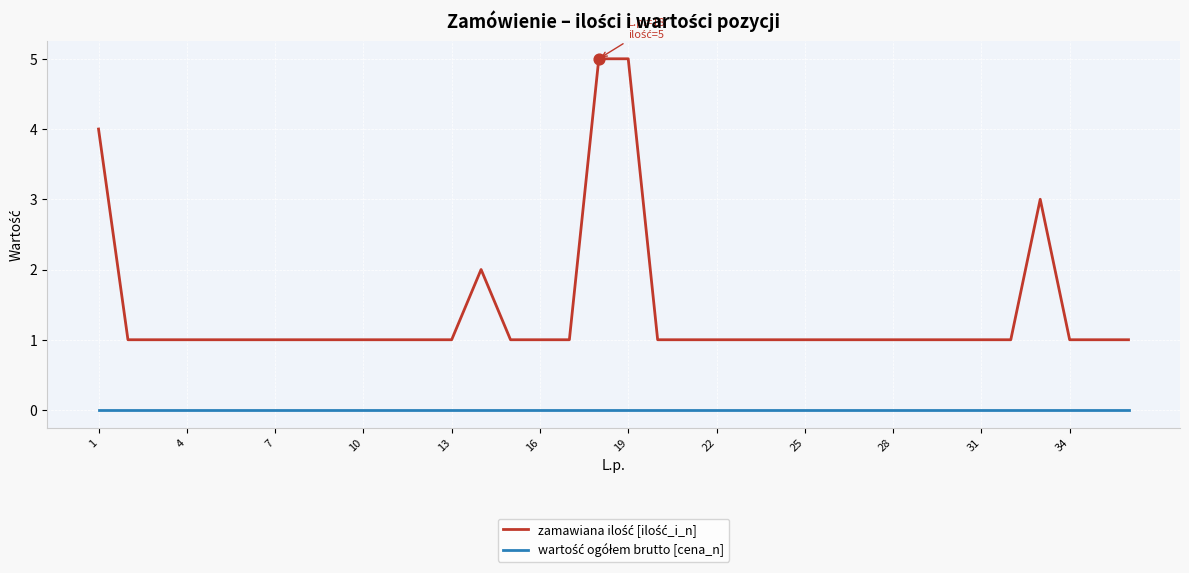

What is the maximum value shown in the chart?

5